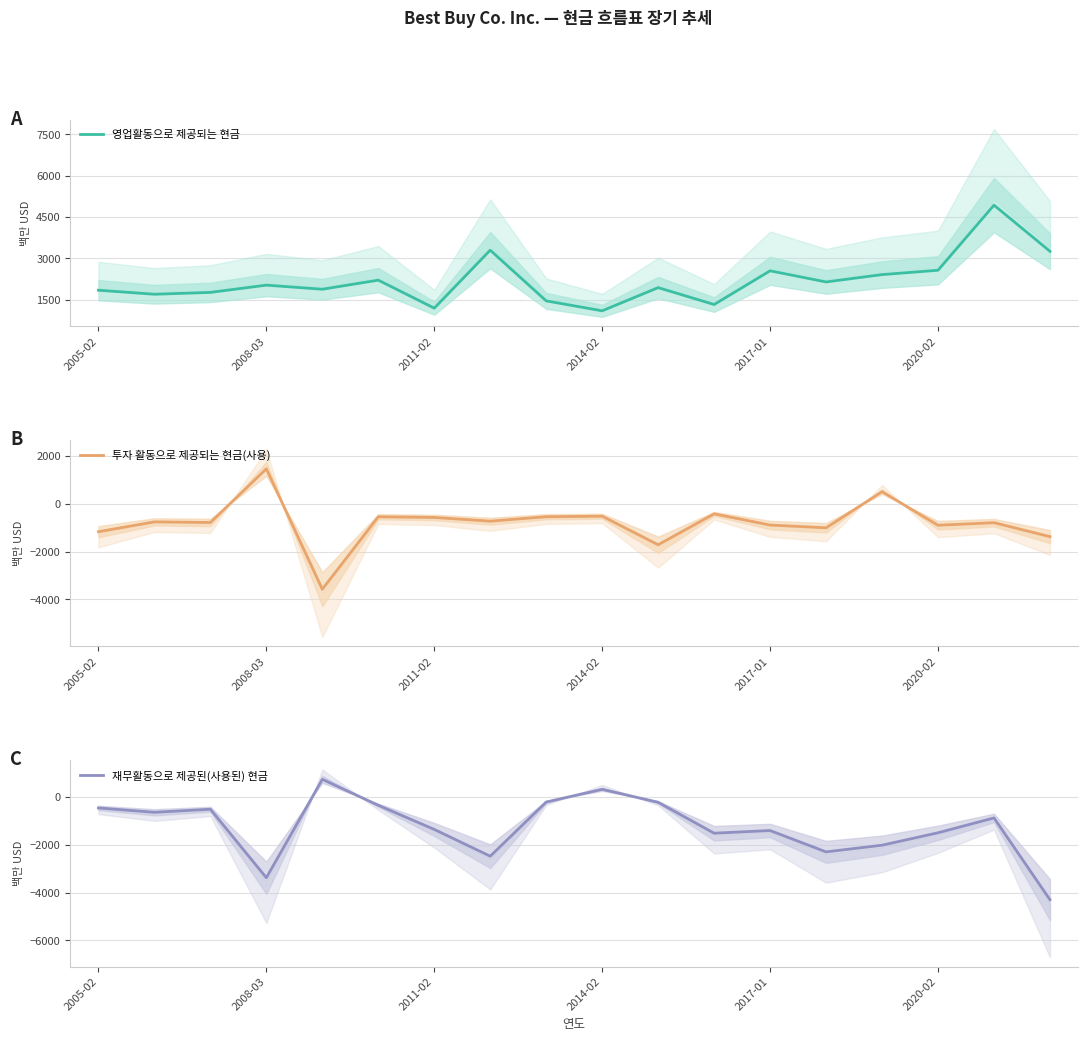

True or false: 투자 활동으로 제공되는 현금(사용) has a value of -157 at 7.

False